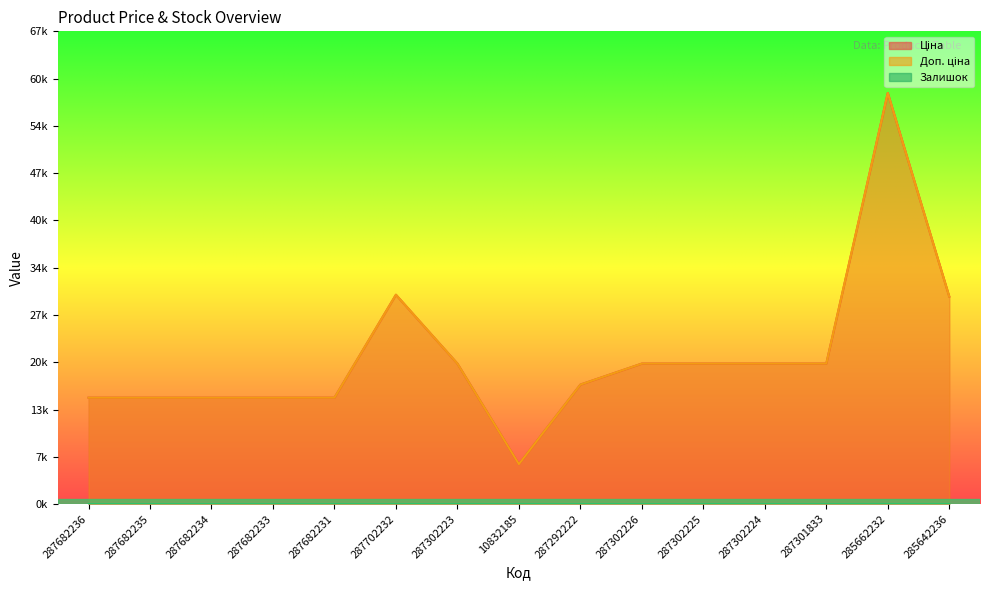

What is the difference between the second highest and minimum values in the Залишок series?

11.0